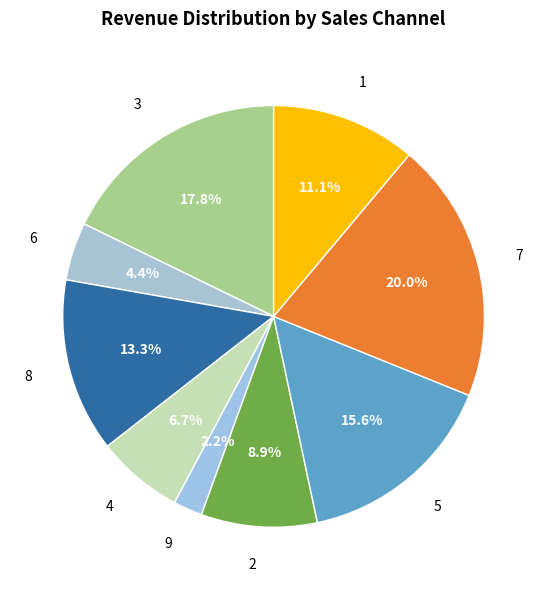

The 5 slice represents 2% of the pie. True or false?

False